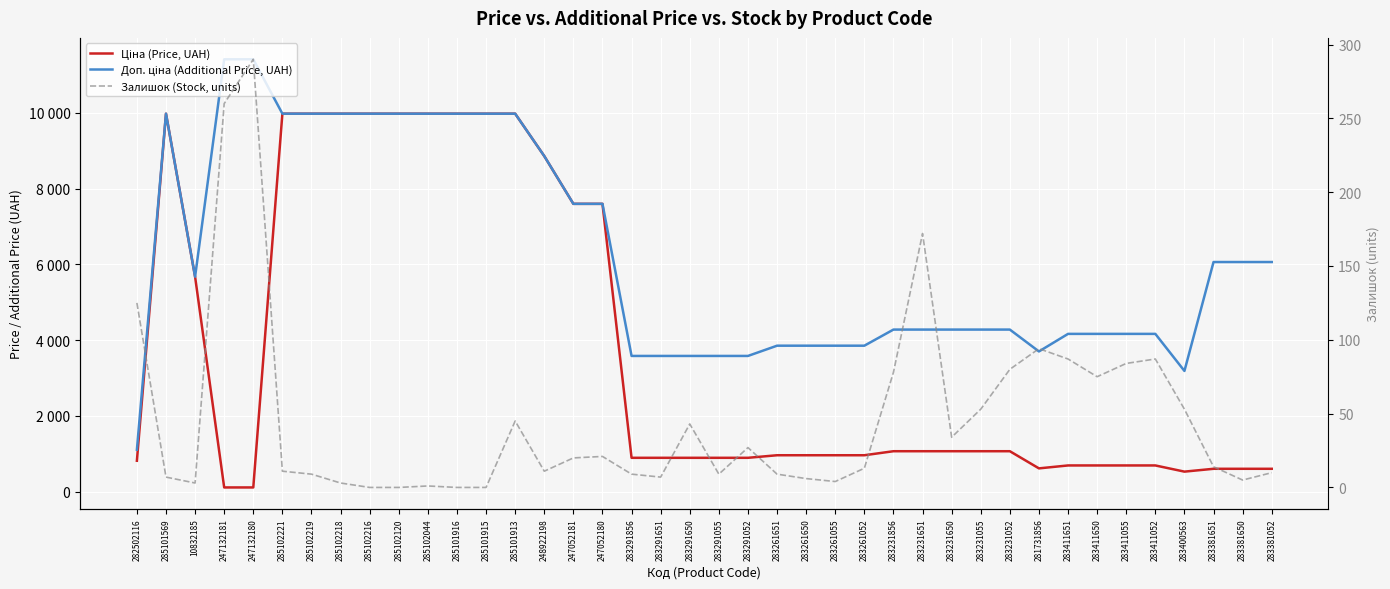

True or false: Ціна (Price, UAH) has more than 0 points higher than both neighbors.

True